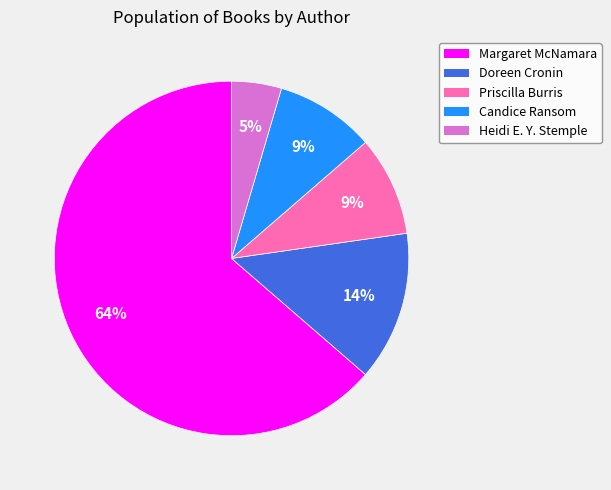

To the nearest percent, what is the average slice percentage?

20%